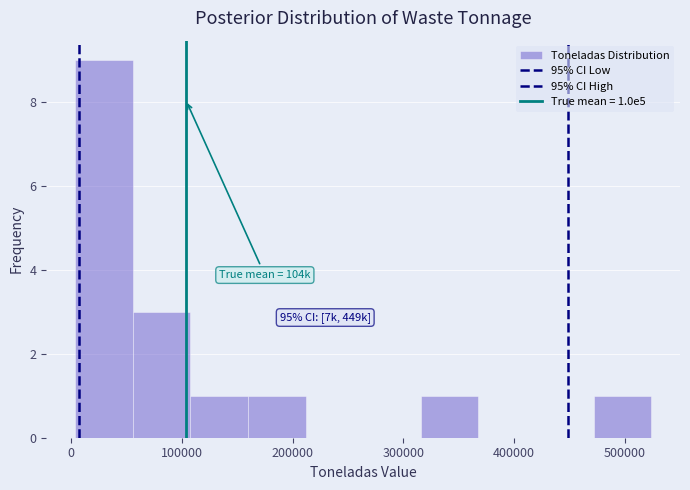

Over which range of the x-axis is the bar tallest?

0 to 60000